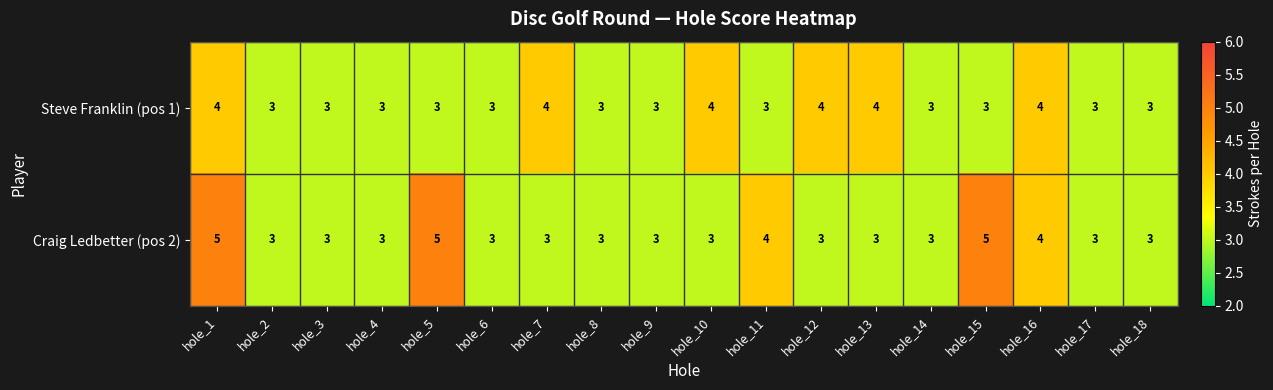

What is the total value across all series at hole_4?

6